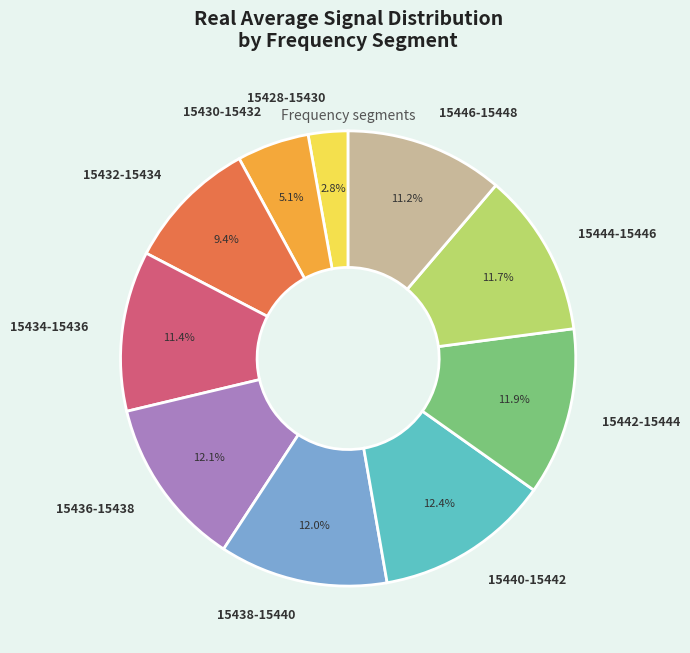

What is the ratio of the value at 15446-15448 to the value at 15442-15444?

0.9